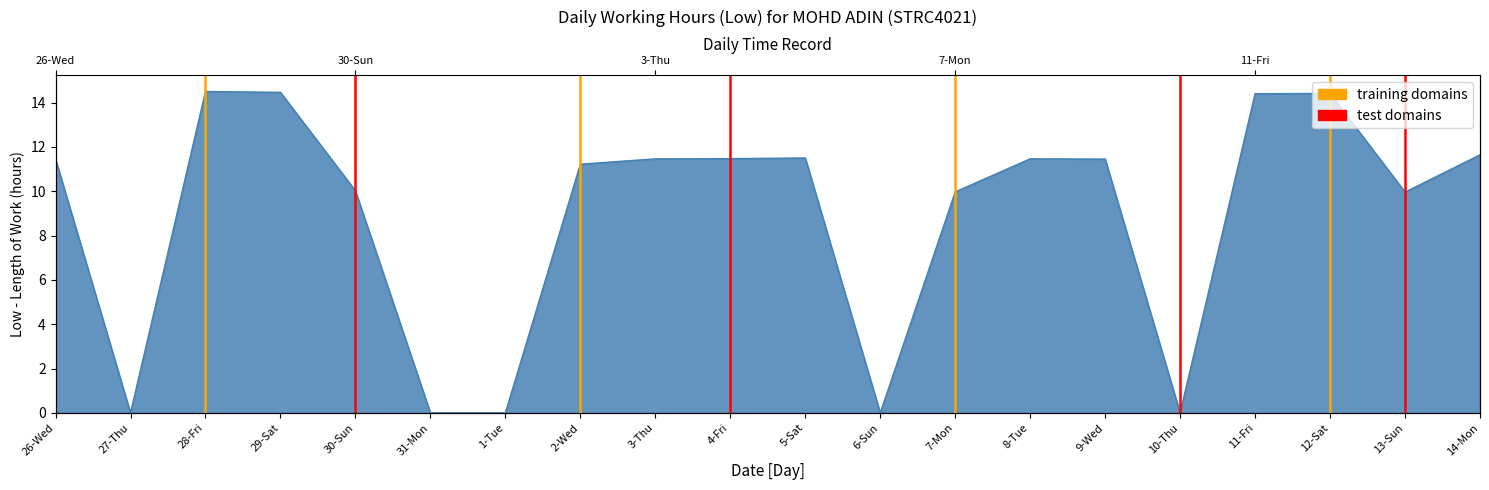

List the labels in order of value, smallest first.

27-Thu, 31-Mon, 1-Tue, 6-Sun, 10-Thu, 13-Sun, 7-Mon, 30-Sun, 2-Wed, 26-Wed, 9-Wed, 3-Thu, 8-Tue, 4-Fri, 5-Sat, 14-Mon, 11-Fri, 12-Sat, 29-Sat, 28-Fri